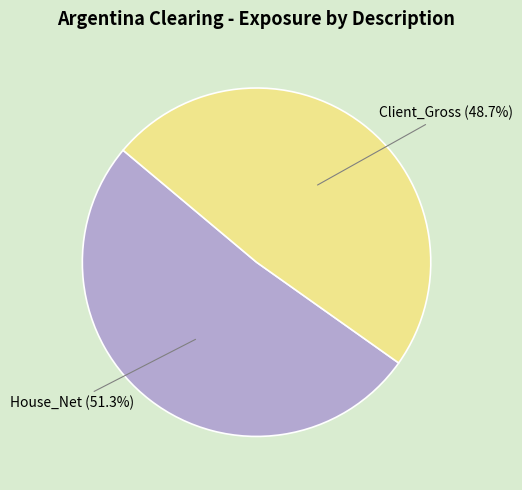

To the nearest percent, what portion does Client_Gross represent?

49%